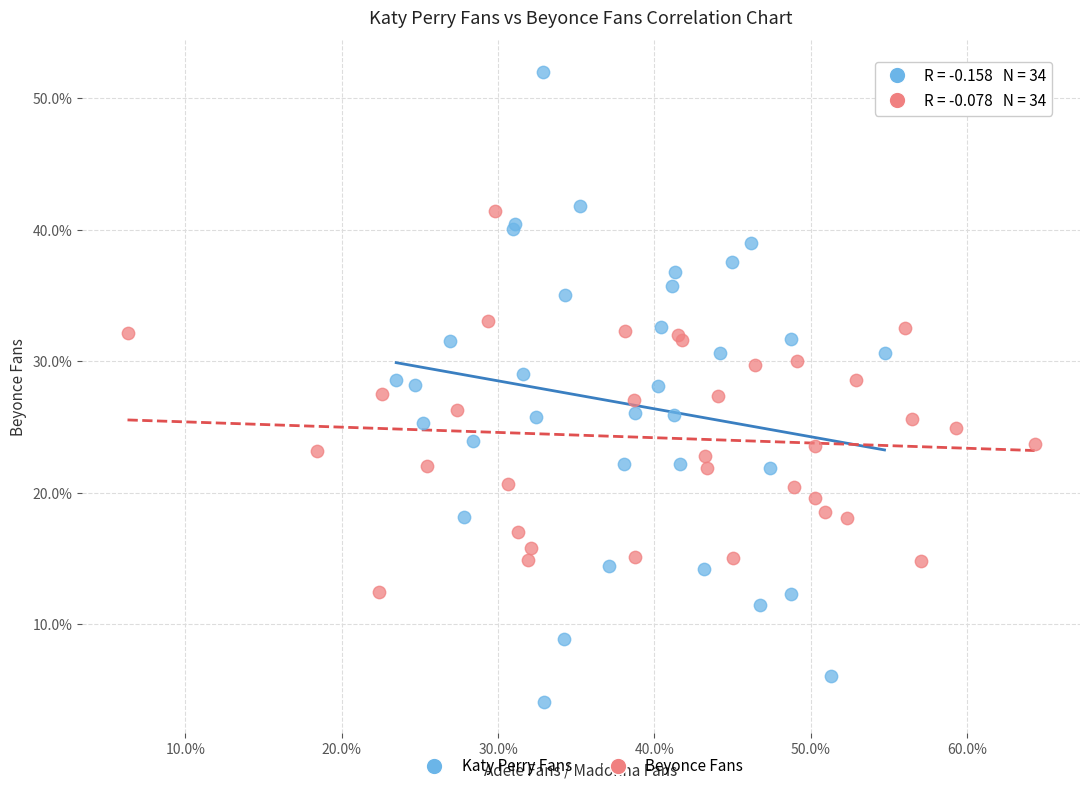

Which series reaches the minimum Y coordinate?

Katy Perry Fans